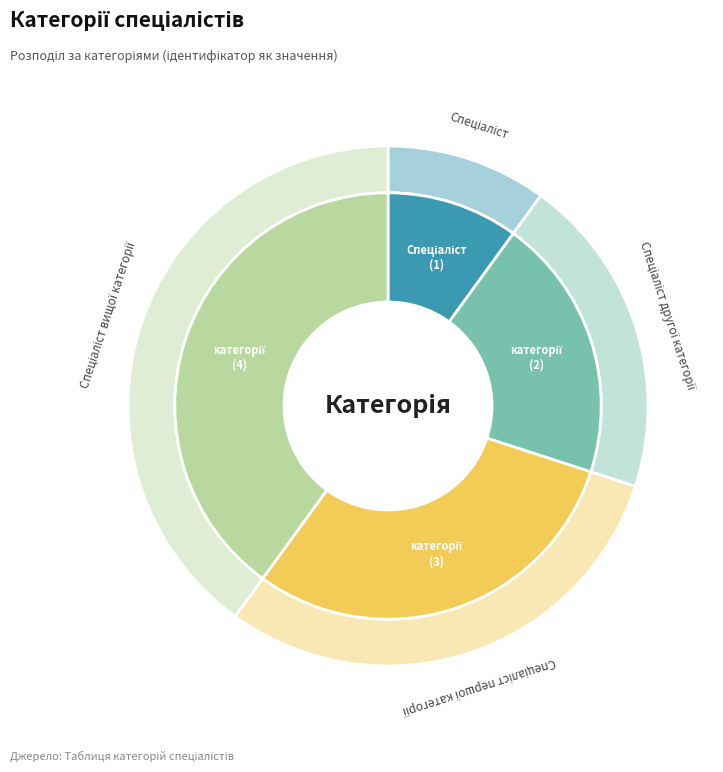

Does any single category account for the majority?

No